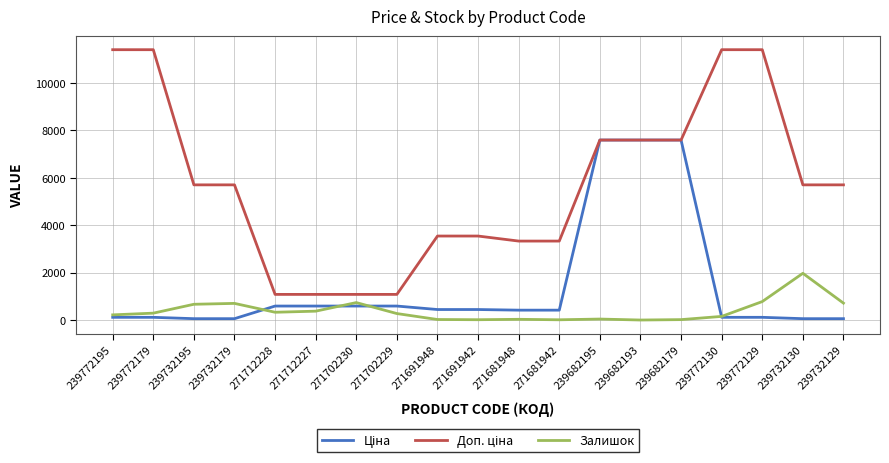

What is the greatest value displayed?

11410.0